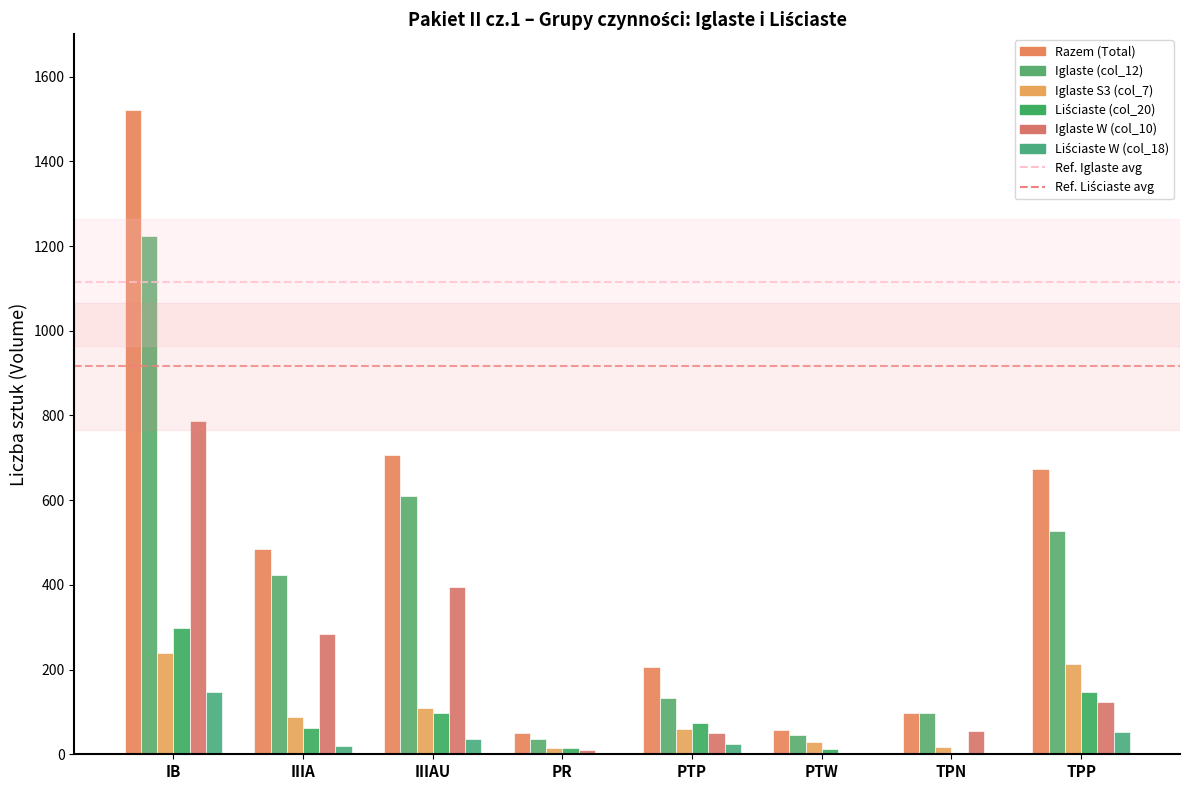

True or false: Liściaste W (col_18) has a value of 37 at IIIAU.

True